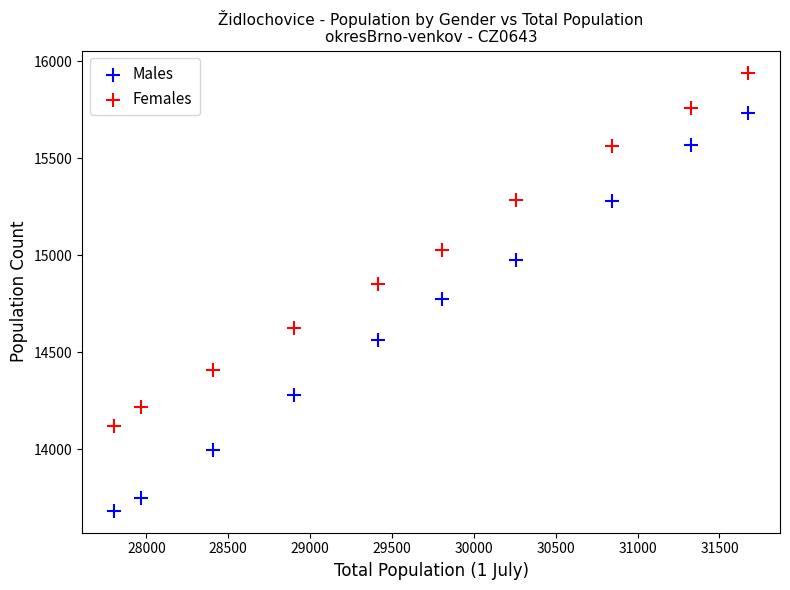

Which series reaches the minimum Y coordinate?

Males